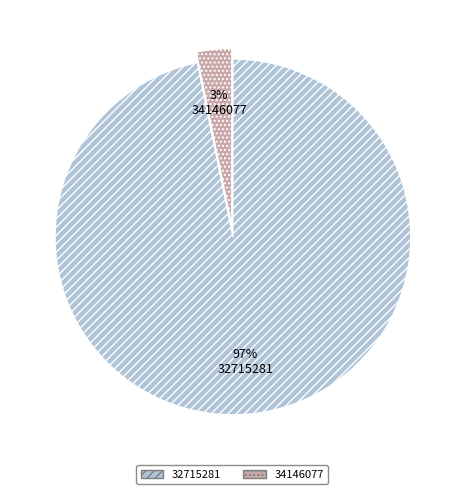

Is the sum of 34146077 and 32715281 greater than half?

Yes